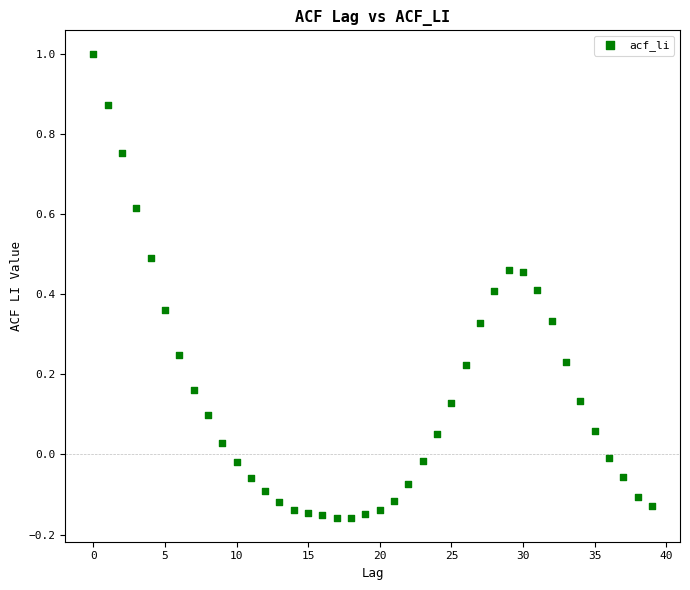

What is the range of Y values (max minus min)?

1.2